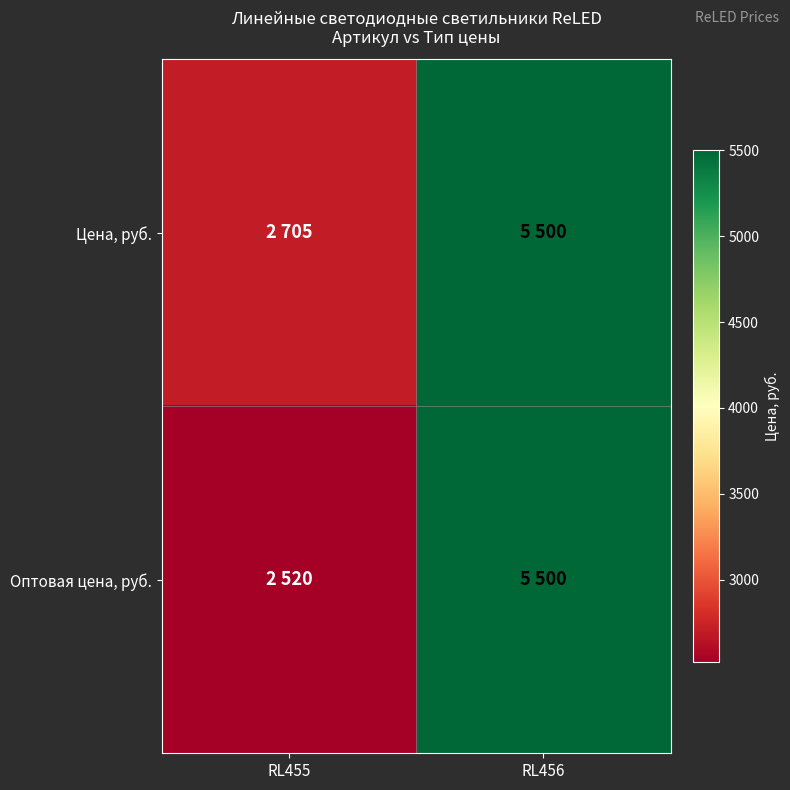

List the series in order of their peak value, highest first.

Цена, руб., Оптовая цена, руб.